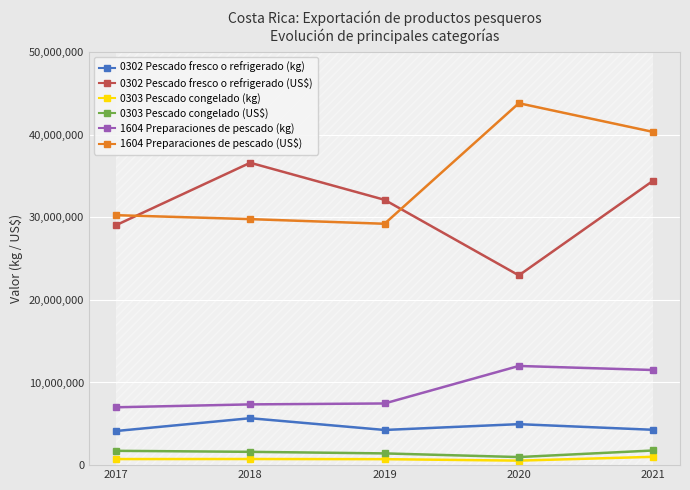

At which category is the sum across all series the highest?

2021